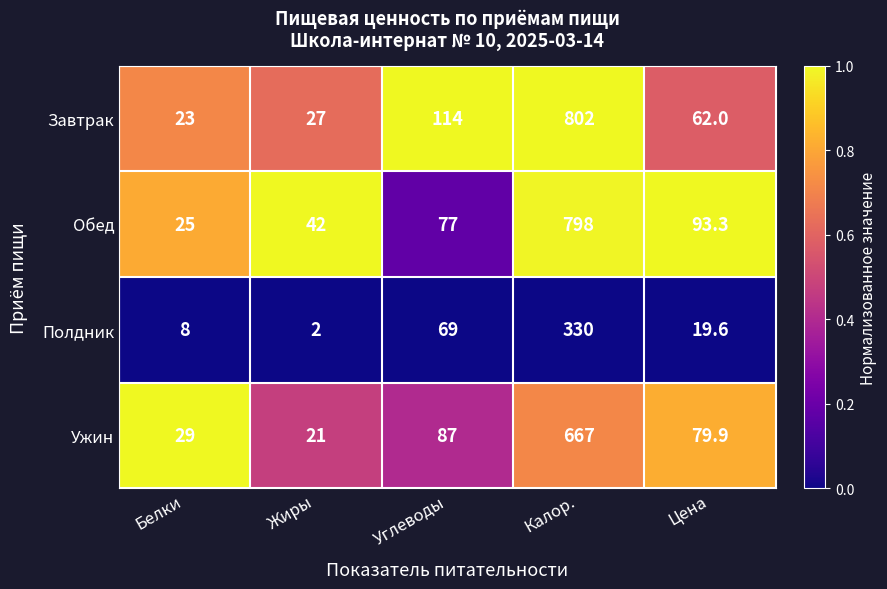

The Ужин series shows 16.2 at Белки. True or false?

False